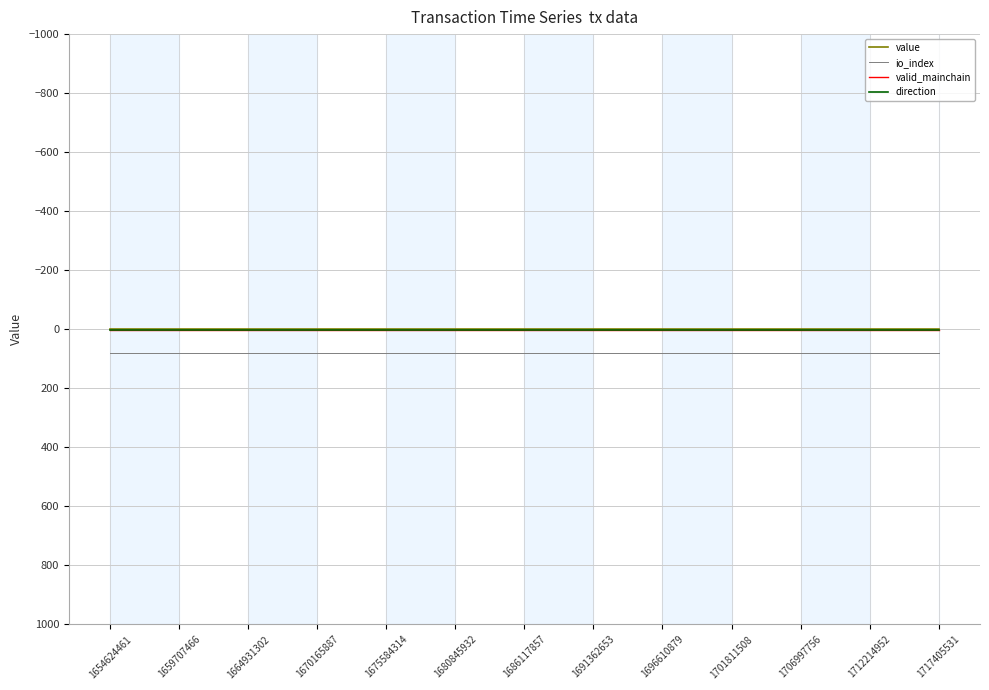

Is this an area chart (filled region under the line)?

No